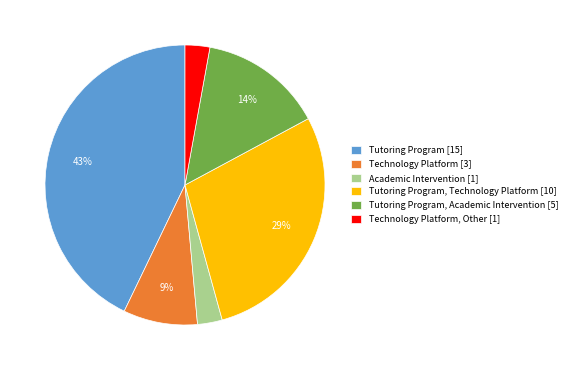

What is the largest slice in the pie chart?

Tutoring Program [15]